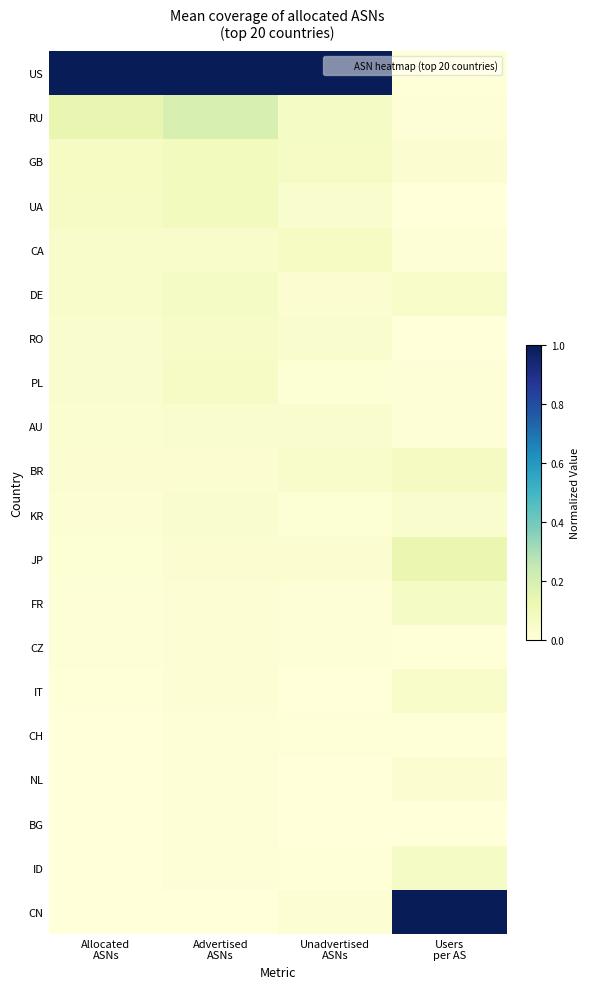

Which series has the widest spread of values?

CN